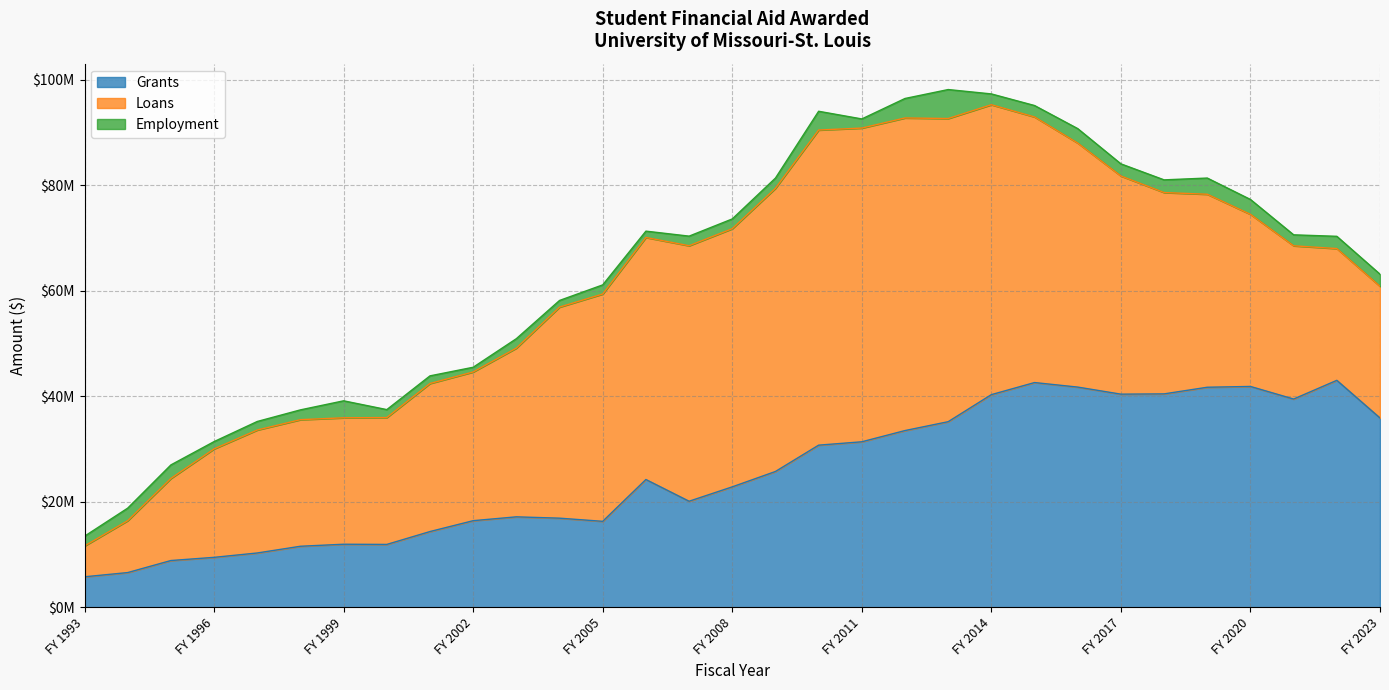

List the series in order of their peak value, lowest first.

Employment, Grants, Loans